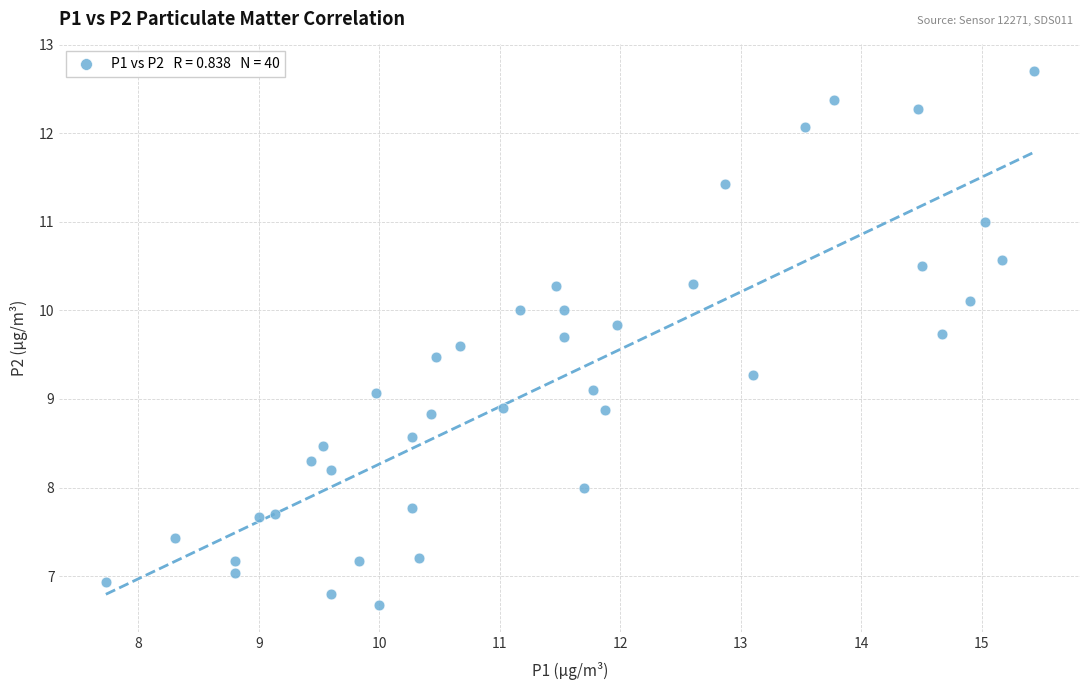

What is the range of Y values (max minus min)?

6.0